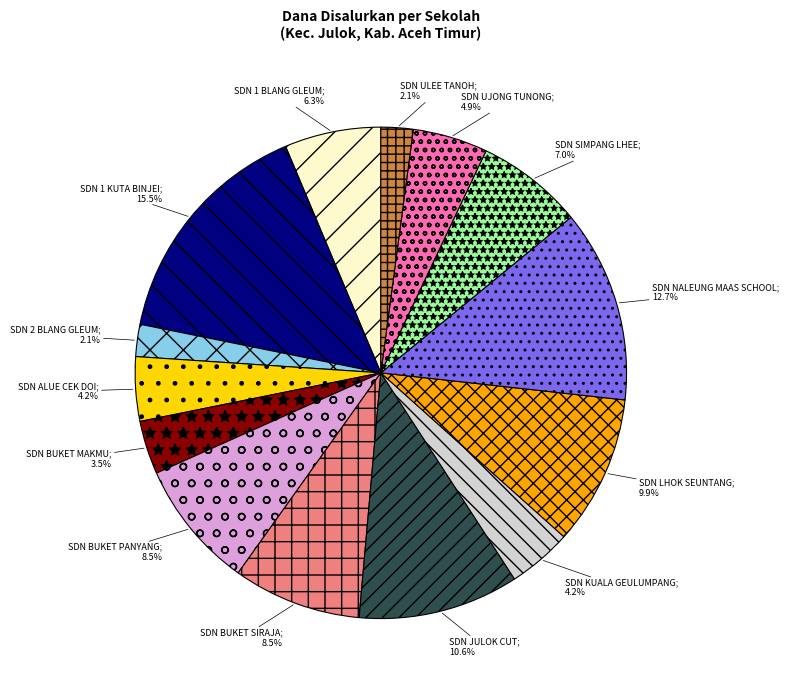

Is there any slice that represents more than half of the pie?

No